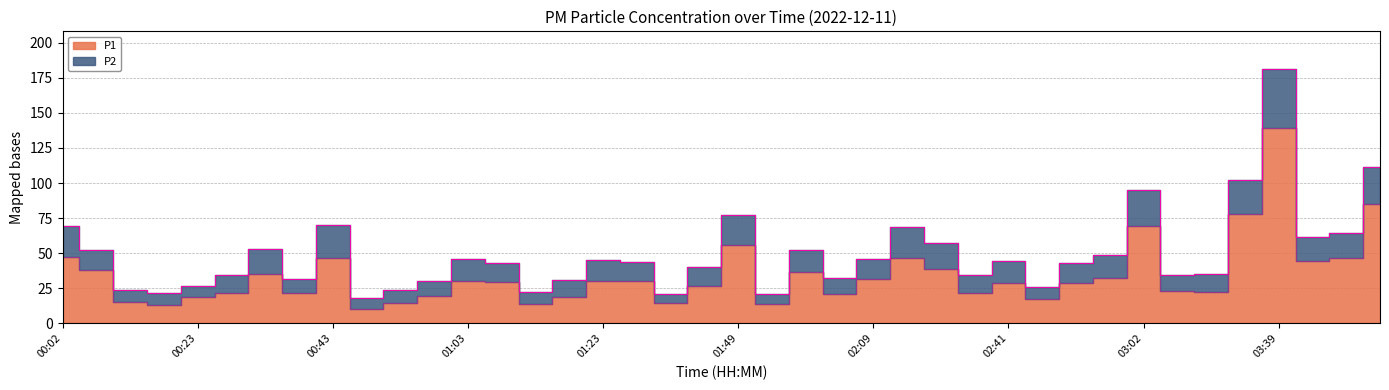

List the labels in order of value, smallest first.

00:48, 00:17, 01:54, 01:13, 00:53, 01:34, 00:12, 02:46, 00:23, 01:18, 00:58, 02:04, 00:28, 02:36, 00:38, 03:12, 03:07, 01:39, 02:41, 02:51, 01:08, 01:29, 01:23, 01:03, 02:09, 02:57, 00:33, 01:59, 00:07, 02:31, 03:44, 03:49, 00:43, 02:20, 00:02, 01:49, 03:02, 03:34, 03:54, 03:39